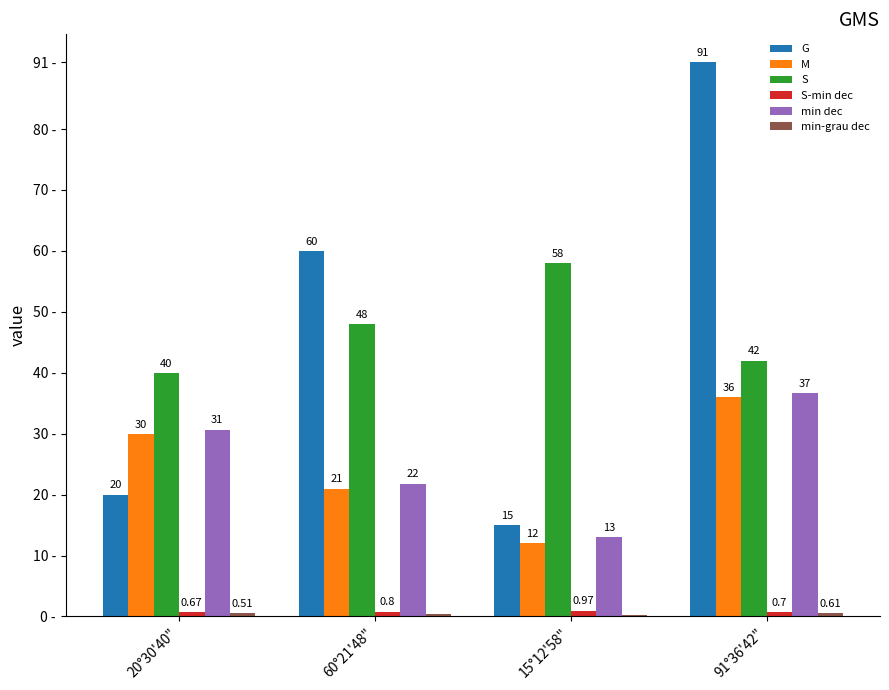

Which series has the largest total across all categories?

S